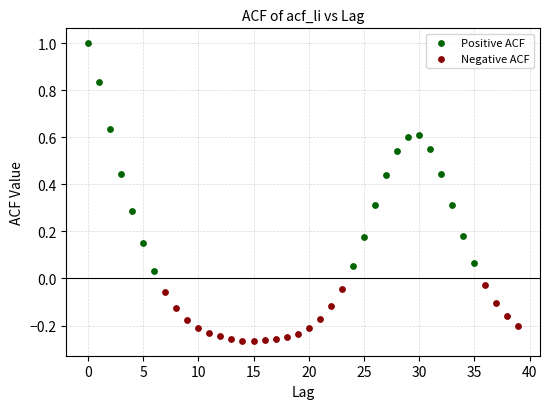

Which series has the widest spread of Y values?

Positive ACF